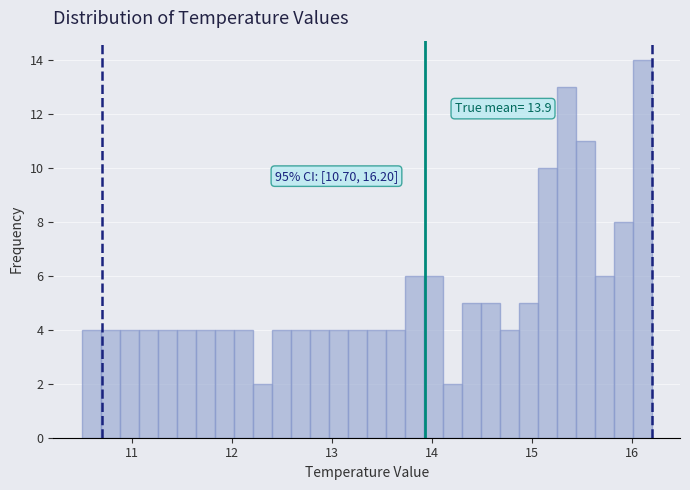

Around what value on the x-axis is the tallest bar? Give the approximate position of its centre, as read against the axis.

16.1